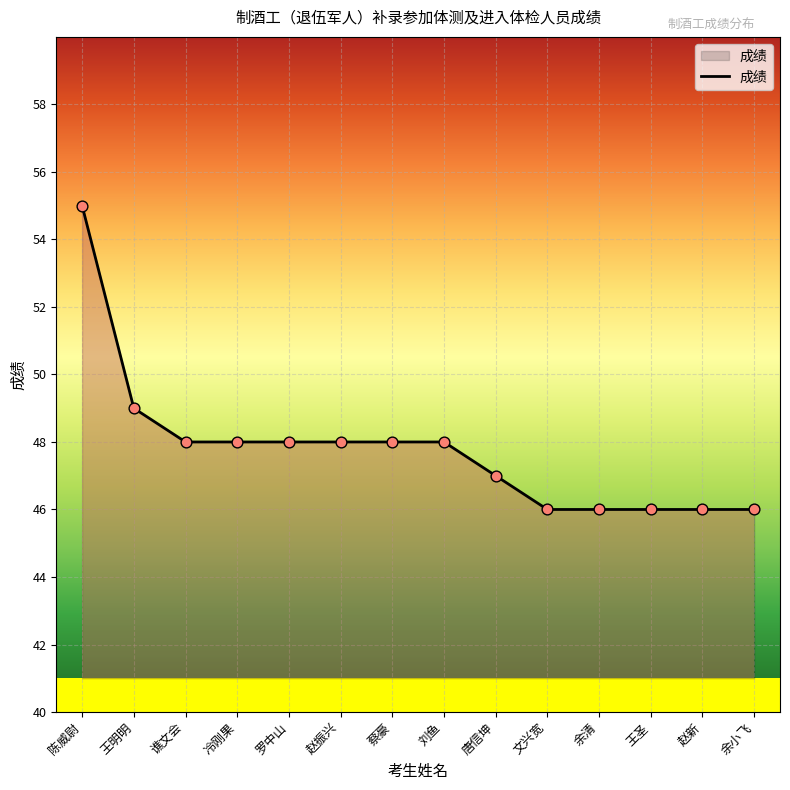

What is the change in value from 陈威尉 to 刘鱼?

-7